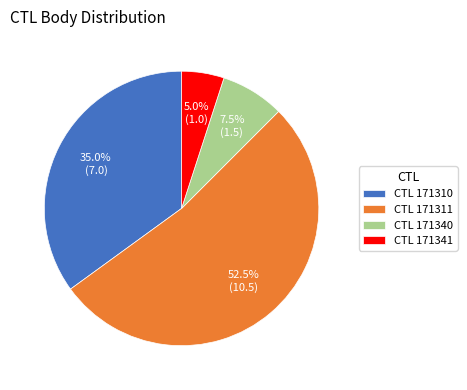

Between CTL 171311 and CTL 171341, which is larger?

CTL 171311